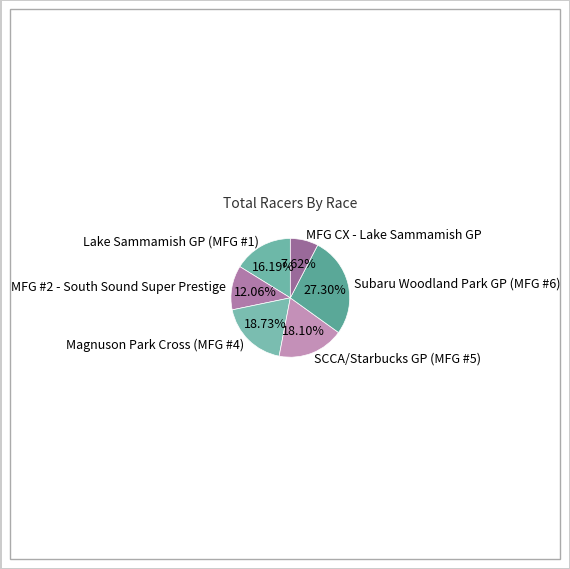

Do MFG #2 - South Sound Super Prestige and Lake Sammamish GP (MFG #1) together represent more than half of the pie?

No